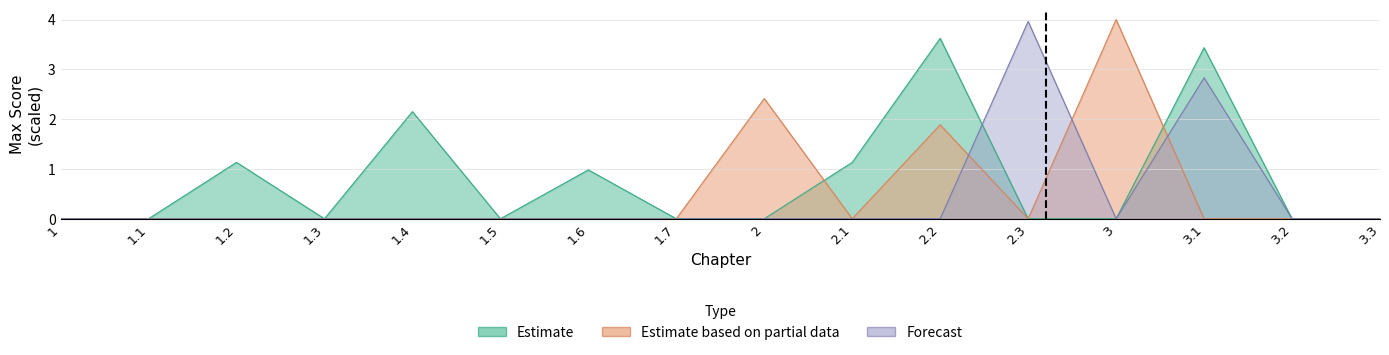

What value does the Estimate based on partial data series have at 3?

4.0